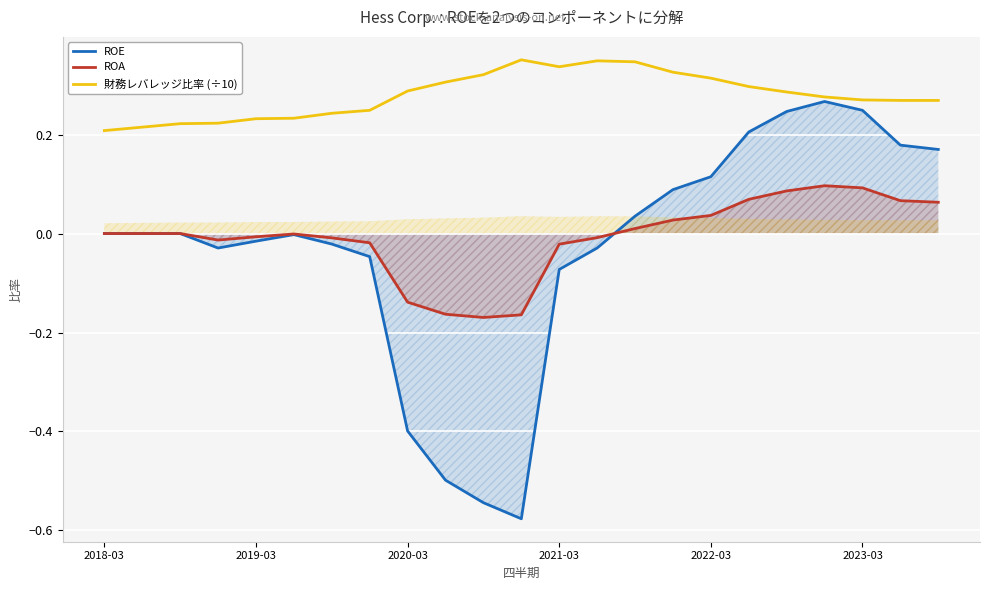

True or false: 財務レバレッジ比率 (÷10) and ROA intersect in this chart.

False